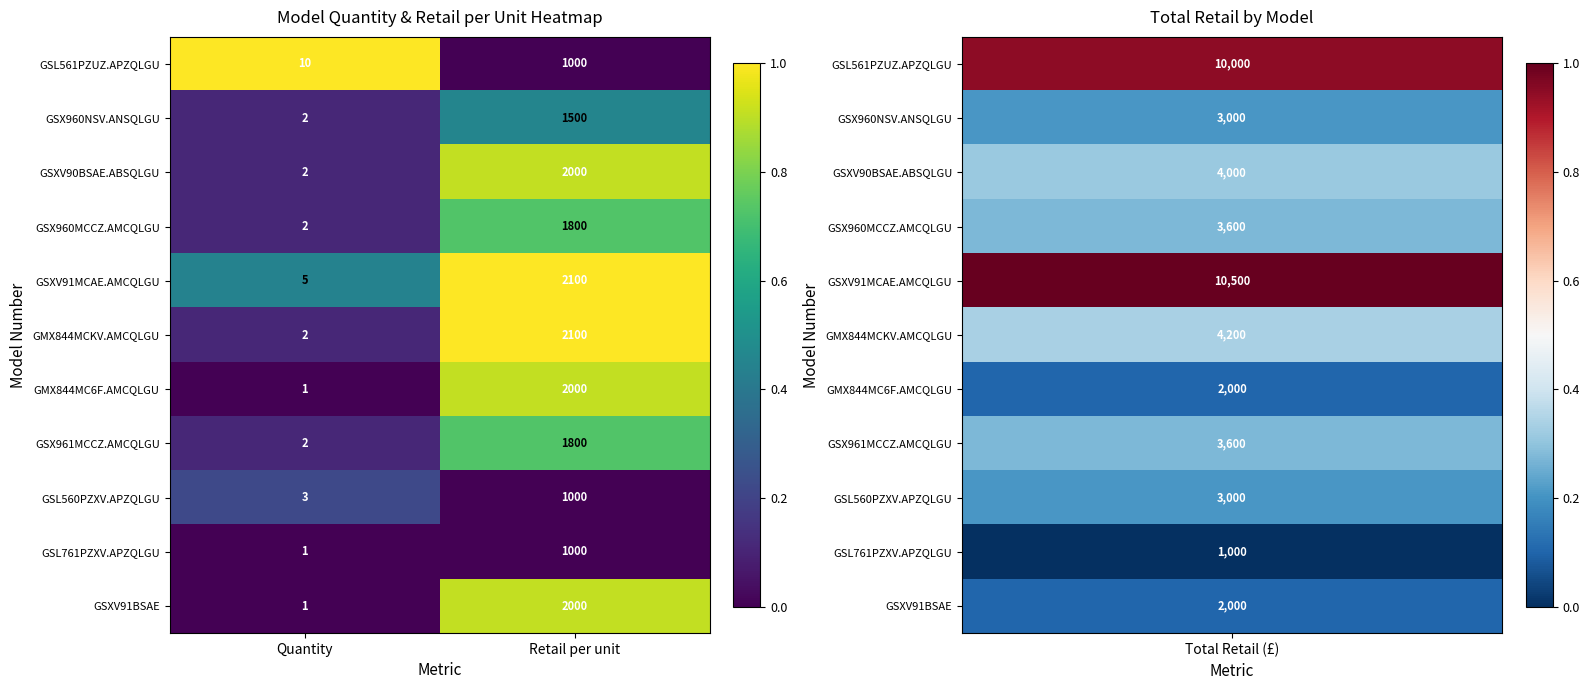

Rank the categories by GSXV91BSAE value from lowest to highest.

Quantity, Retail per unit